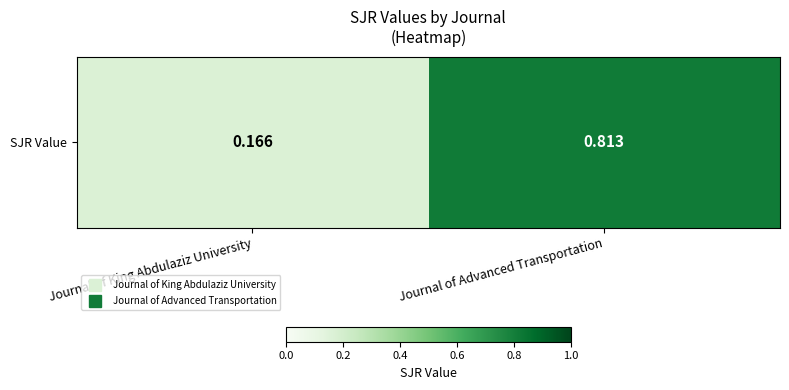

Reading right to left, list all the values displayed in this chart.

Journal of Advanced Transportation=0.8	Journal of King Abdulaziz University=0.2